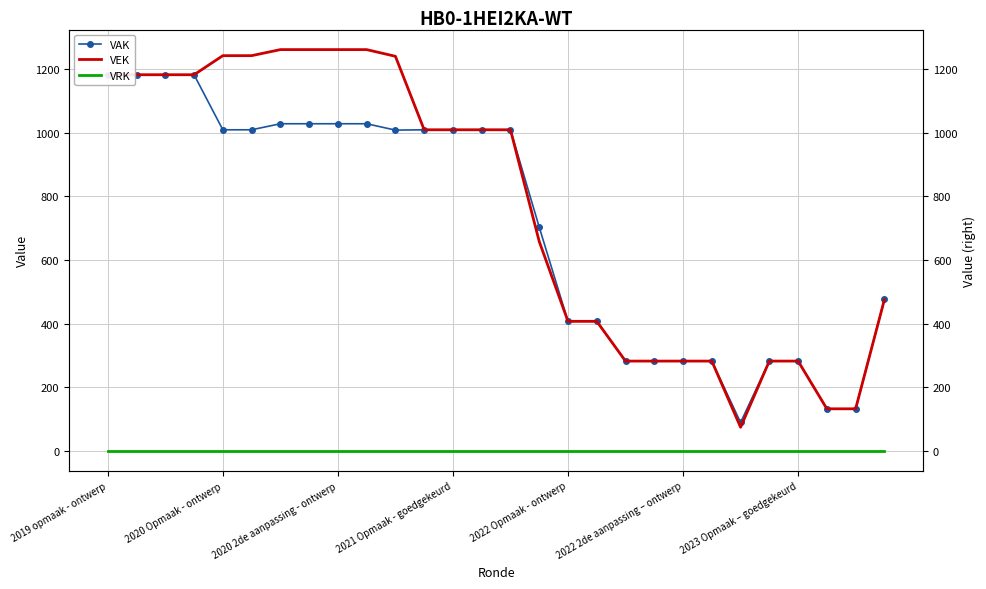

What is the value of the VAK point at the 27th from the left?

132